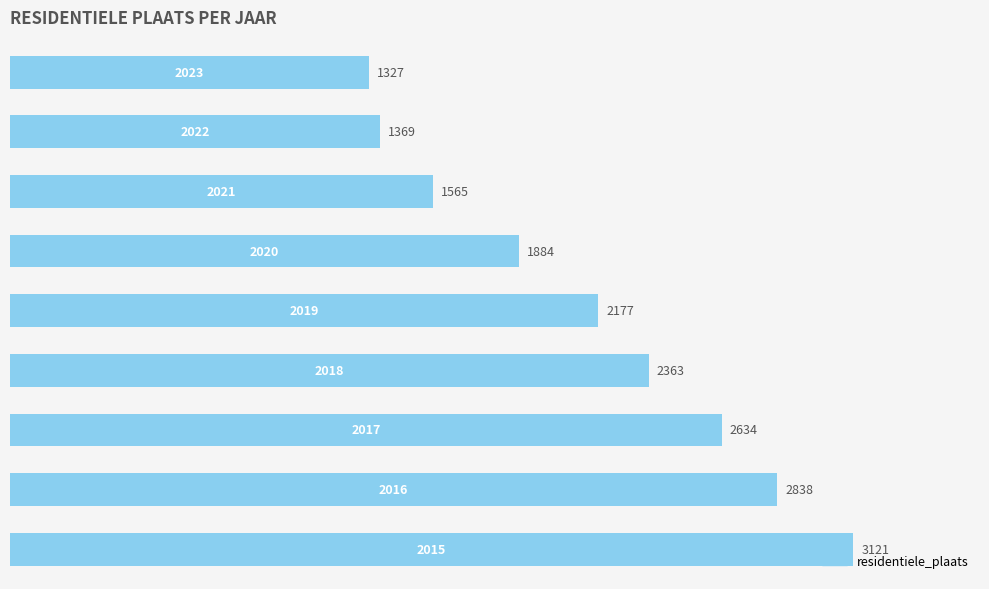

How many bars are there in total?

9